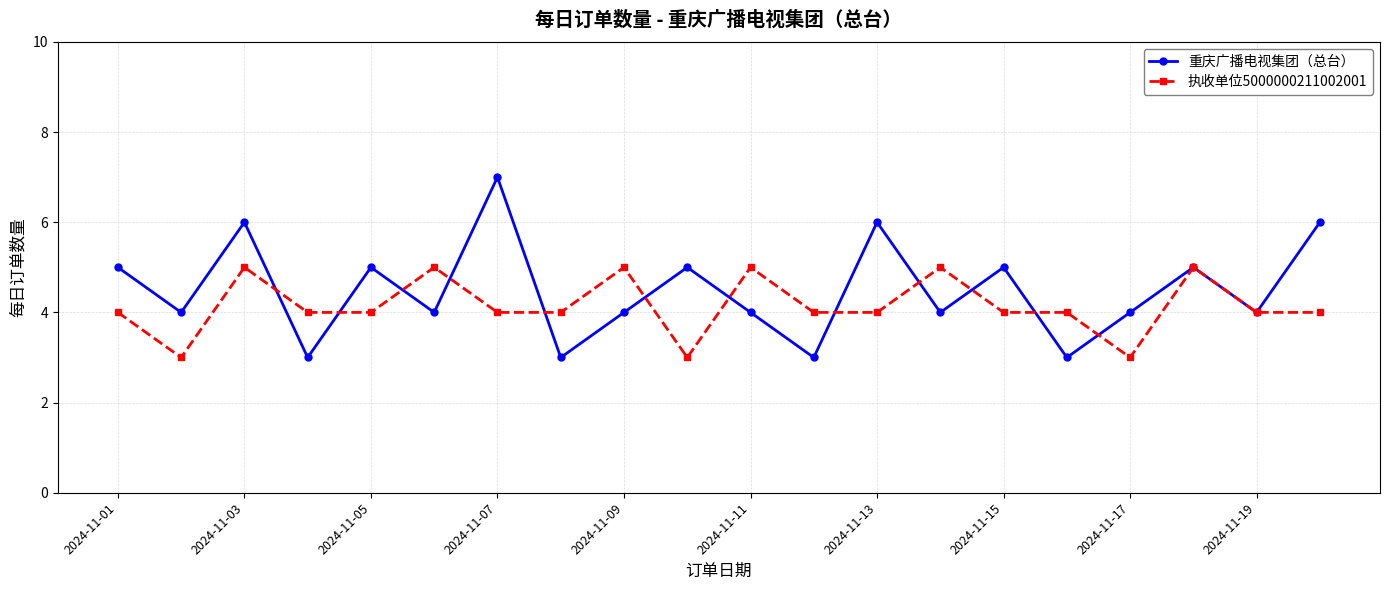

Which series has the largest range (max minus min)?

重庆广播电视集团（总台）